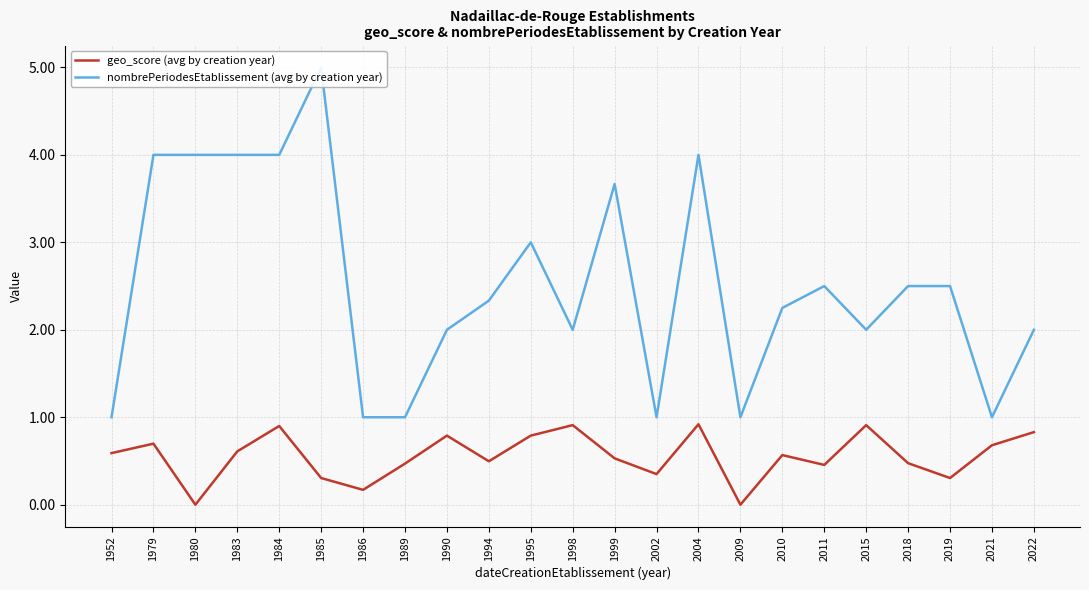

Is it true that nombrePeriodesEtablissement (avg by creation year) equals 1.3 at 2009?

False